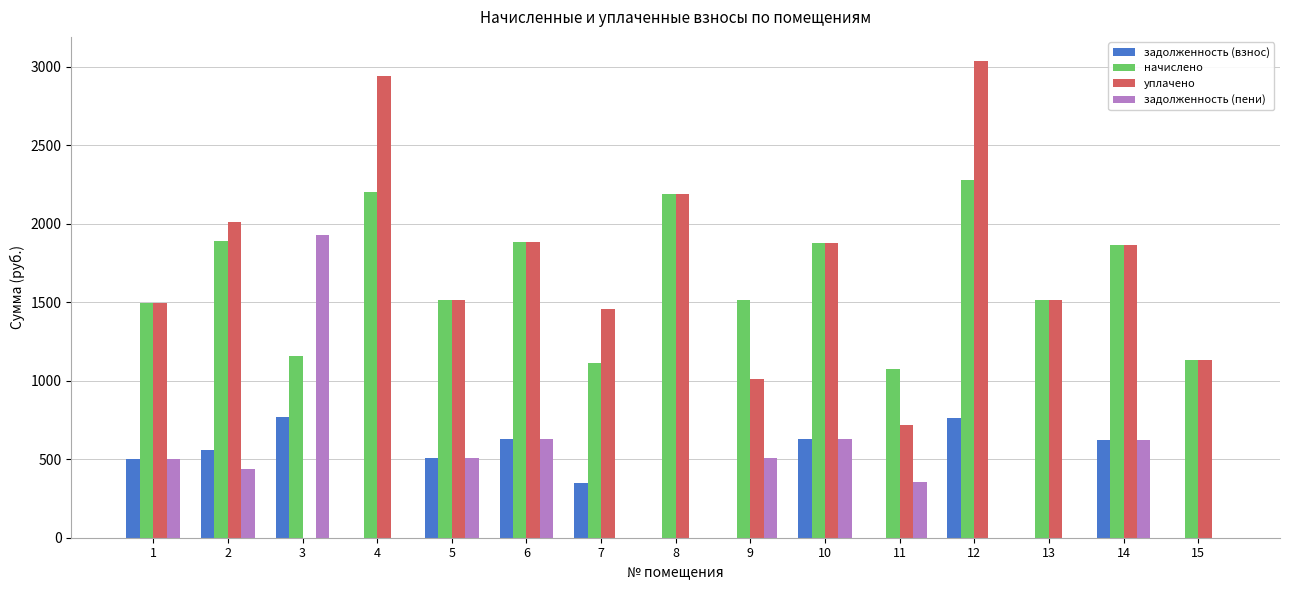

The value of начислено at 11 is 1072.9. True or false?

True